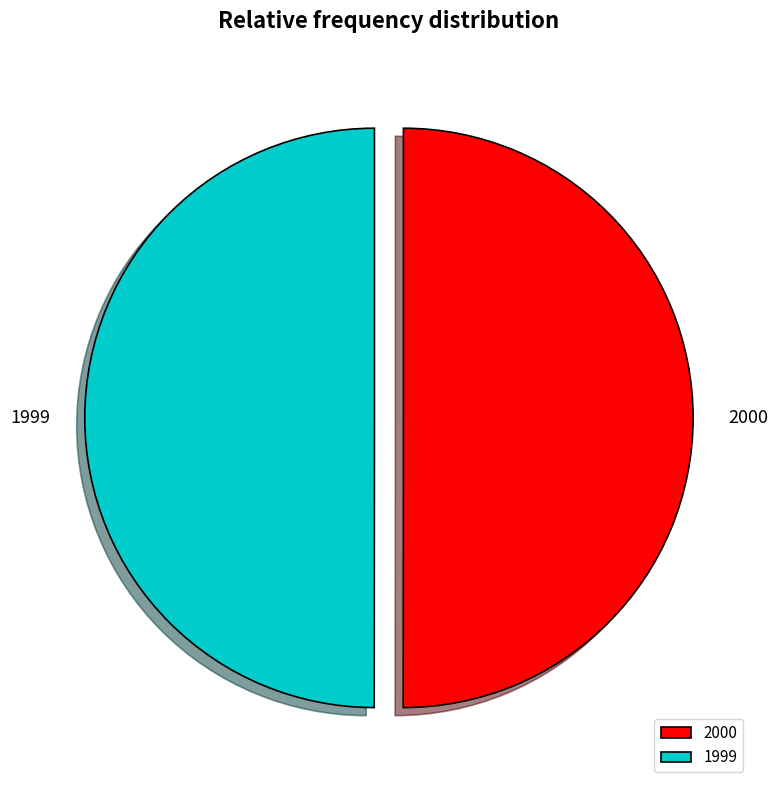

The 1999 slice represents 50% of the pie. True or false?

True